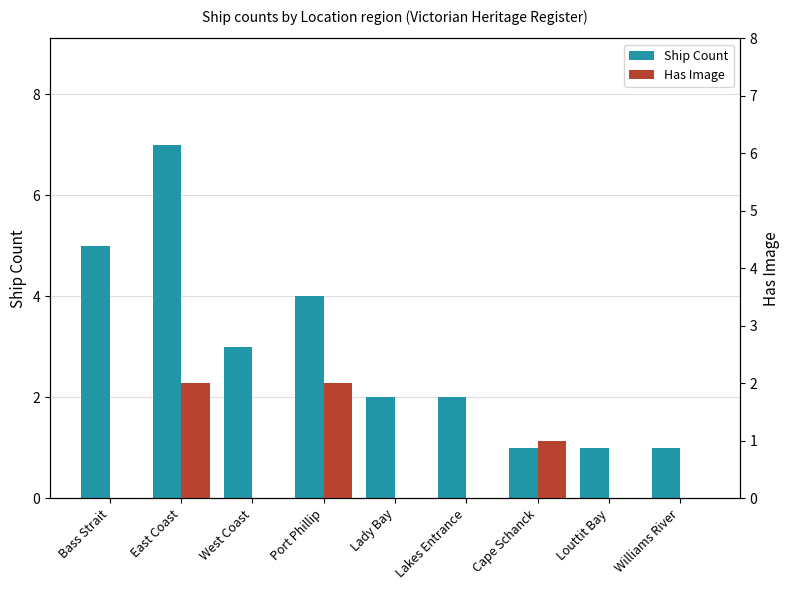

Where is Has Image nearest to the value 1?

Cape Schanck